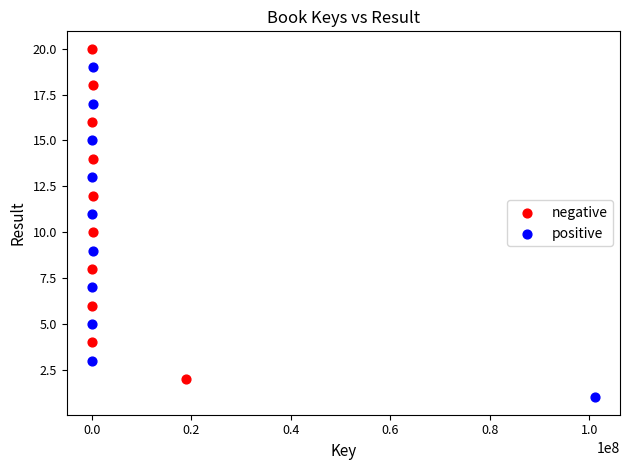

Which series reaches the maximum Y coordinate?

negative